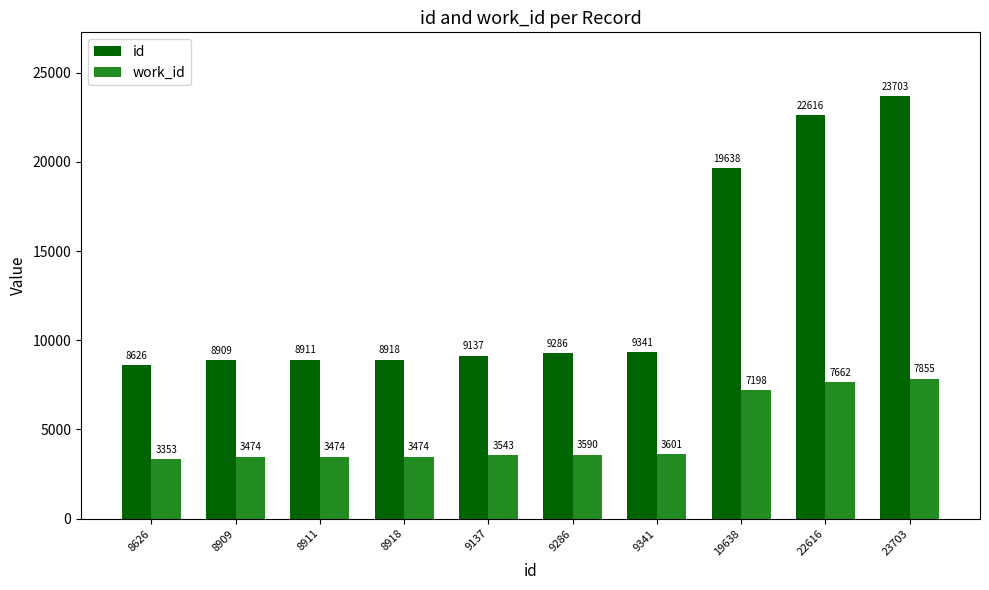

What value does the id series have at 9341, to the nearest 10?

9340